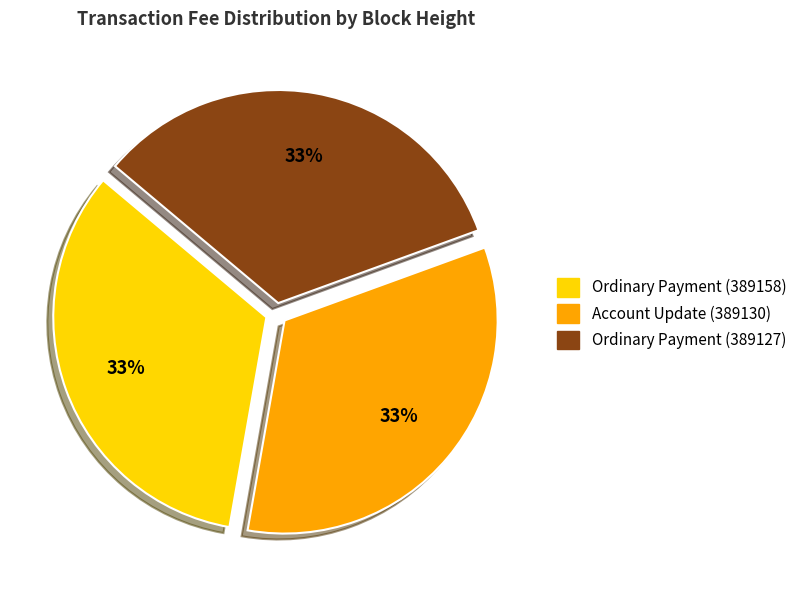

Do Ordinary Payment (389127) and Ordinary Payment (389158) together represent more than half of the pie?

Yes